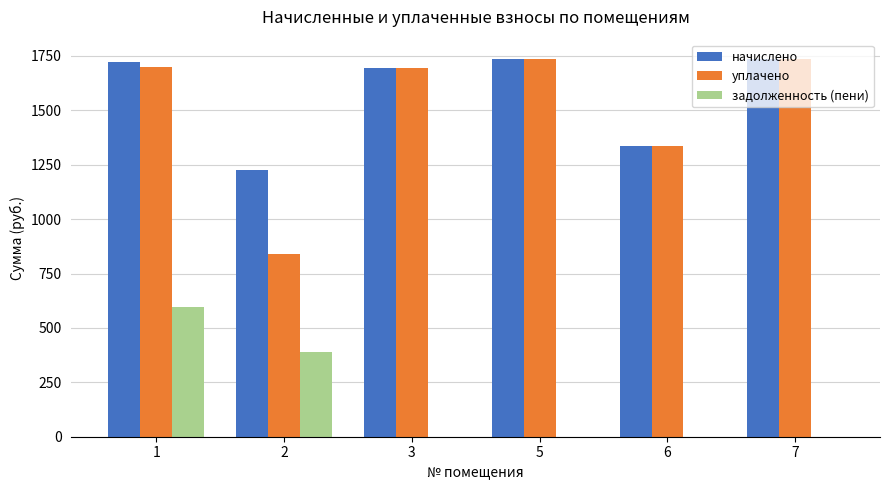

At which category is the sum across all series the highest?

1